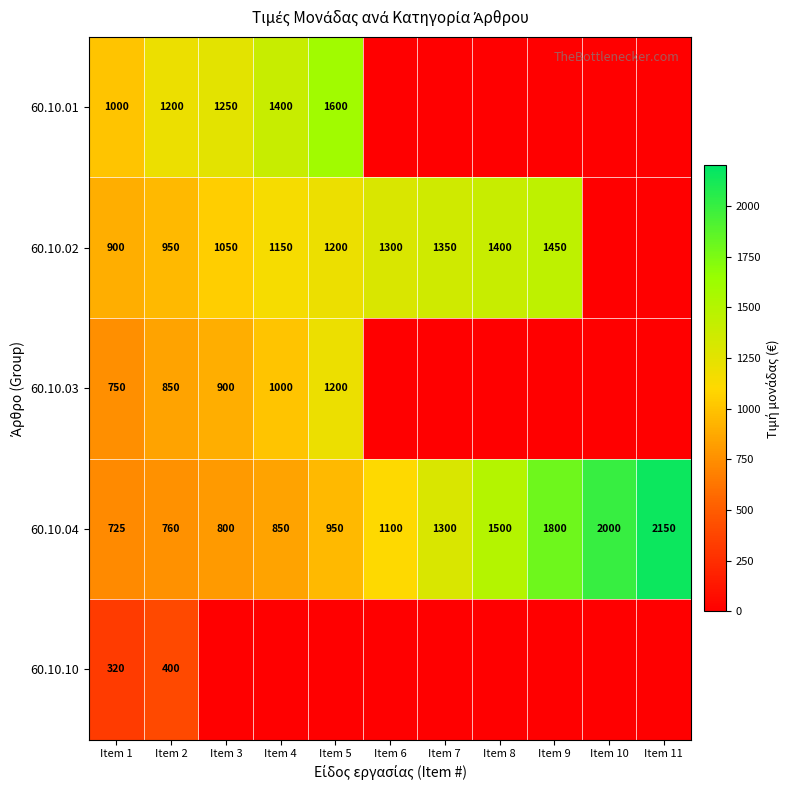

Is the value of 60.10.01 at Item 3 greater than the value of 60.10.04 at Item 3?

Yes